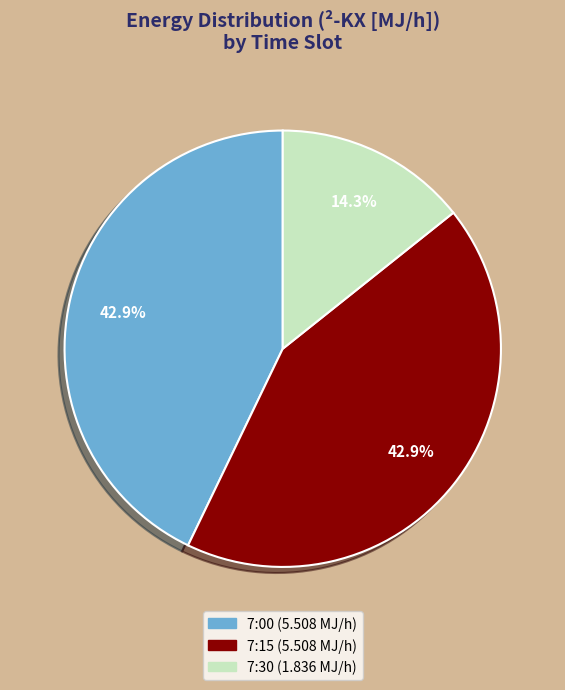

Does any single category account for the majority?

No